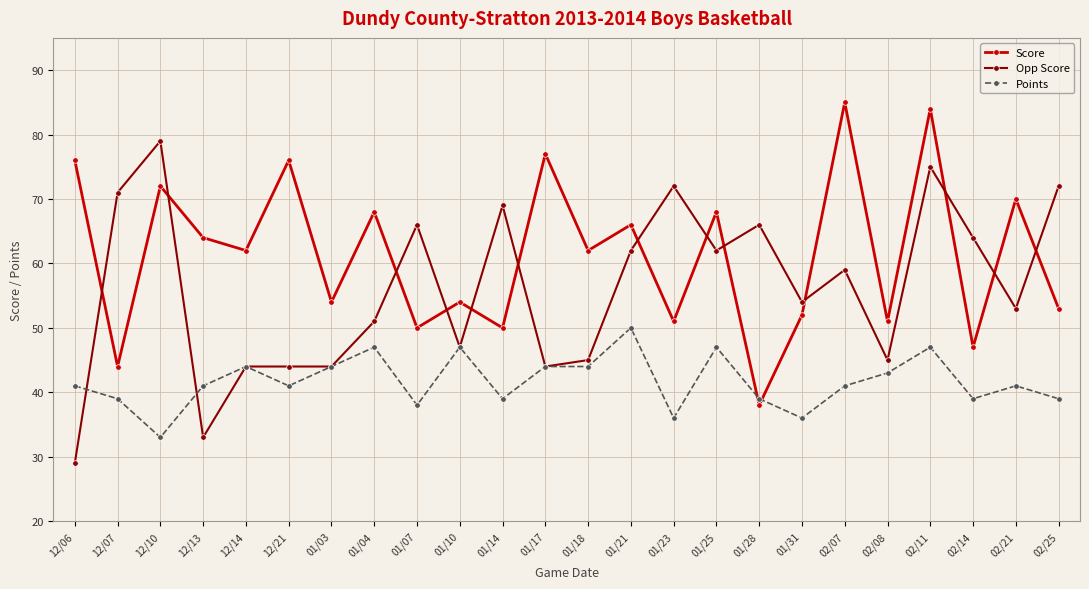

Which series changed the most between 01/10 and 01/23?

Opp Score